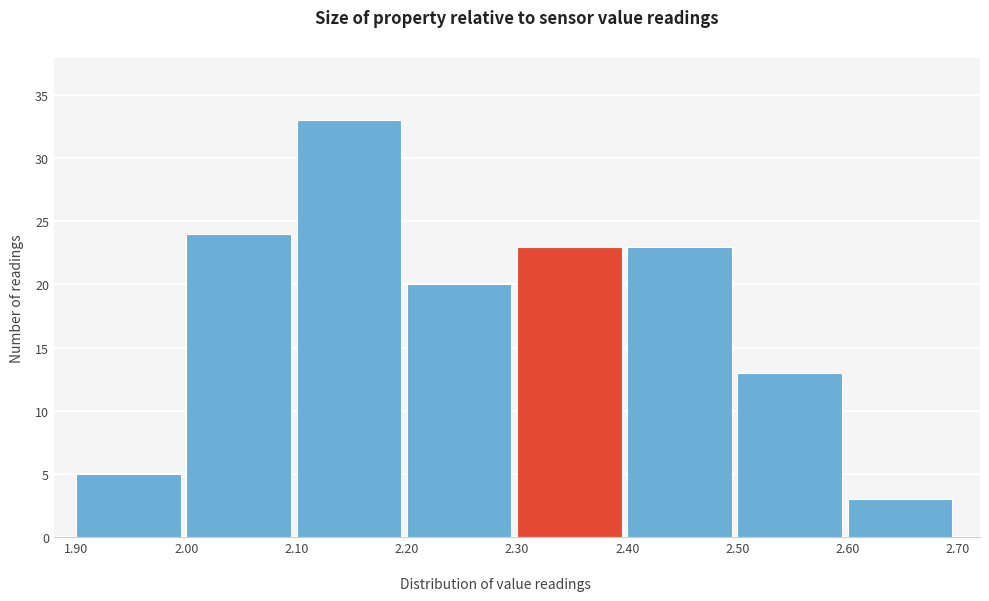

How tall is the bar that spans 2.40 to 2.50 on the x-axis? The values are not printed on the chart, so give them approximately, as read against the axis.

23